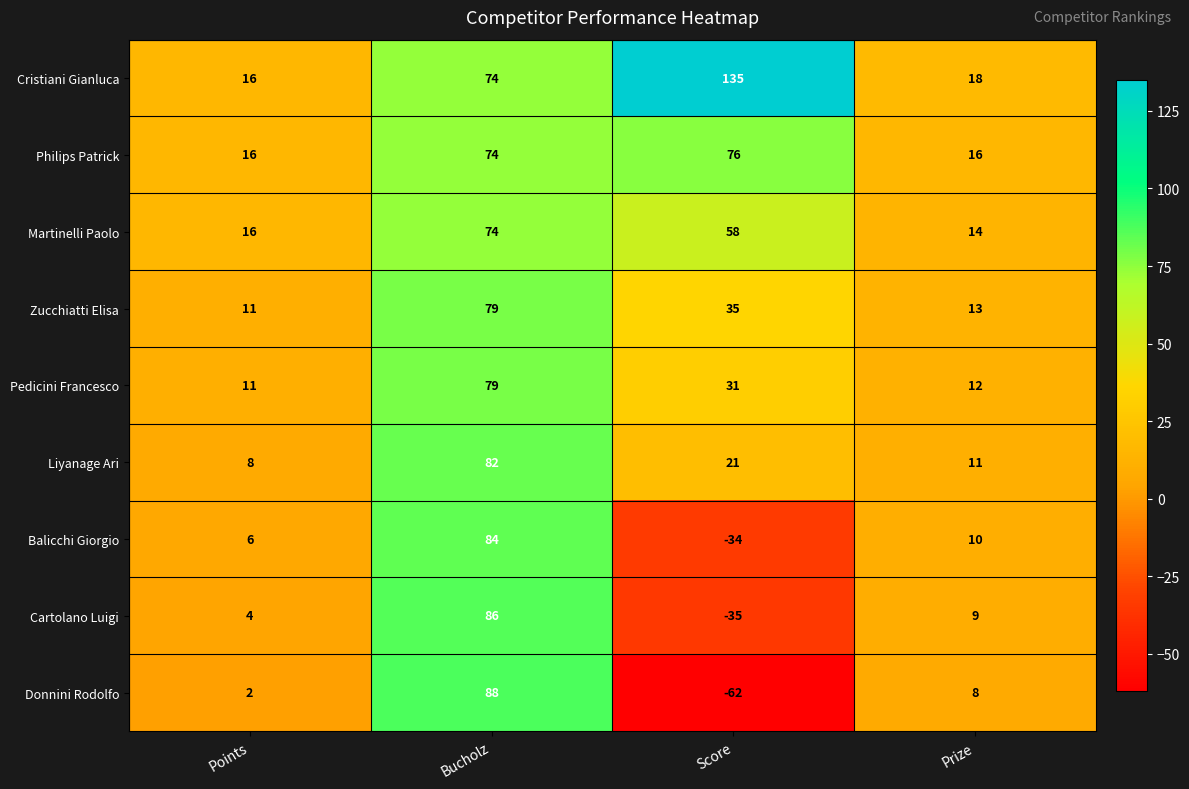

Which series has the widest spread of values?

Donnini Rodolfo